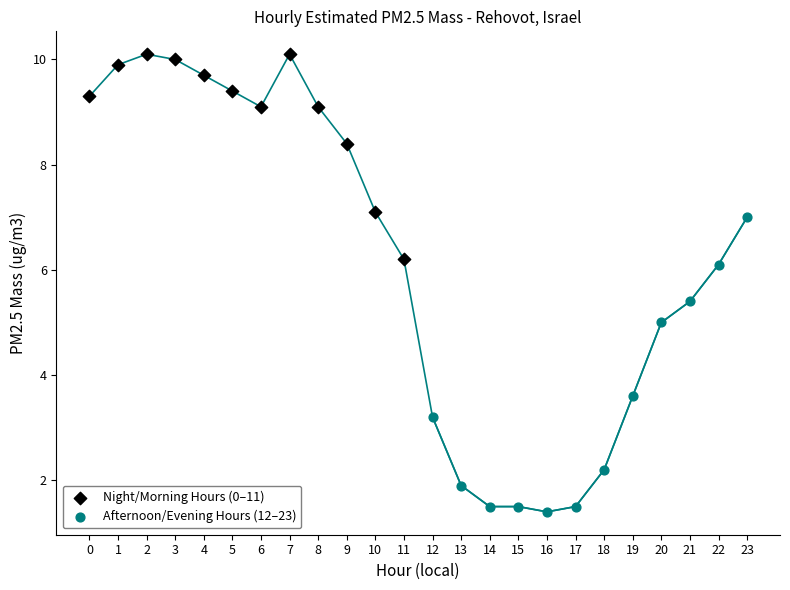

Which series has the widest spread of Y values?

Afternoon/Evening Hours (12–23)